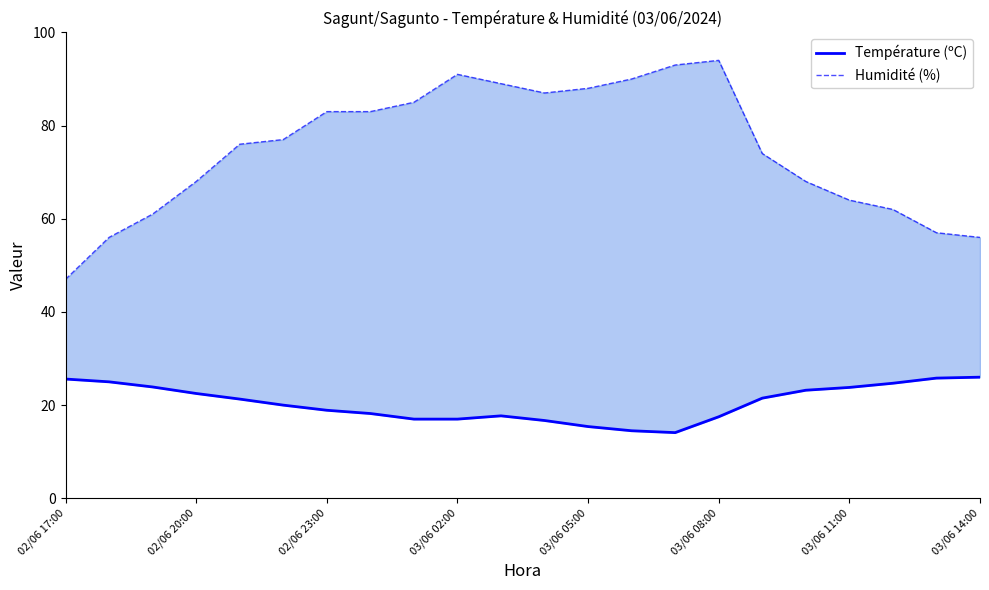

What is the sum of all Température (ºC) values?

450.3